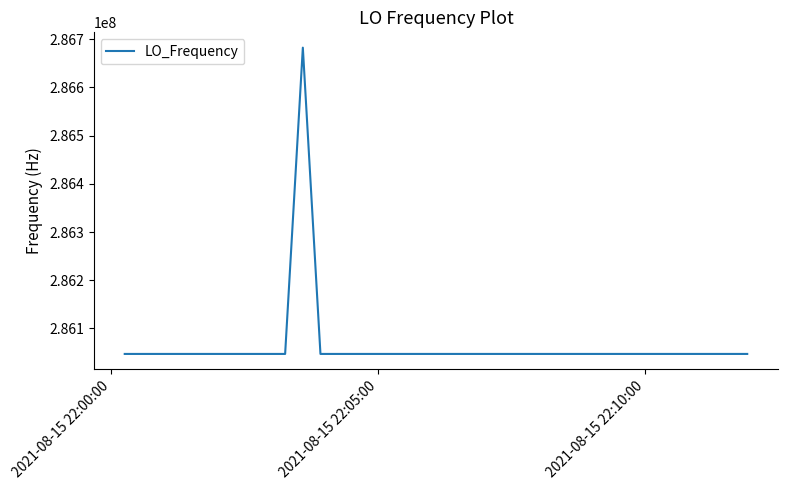

What is the minimum value shown in the chart?

286046998.1